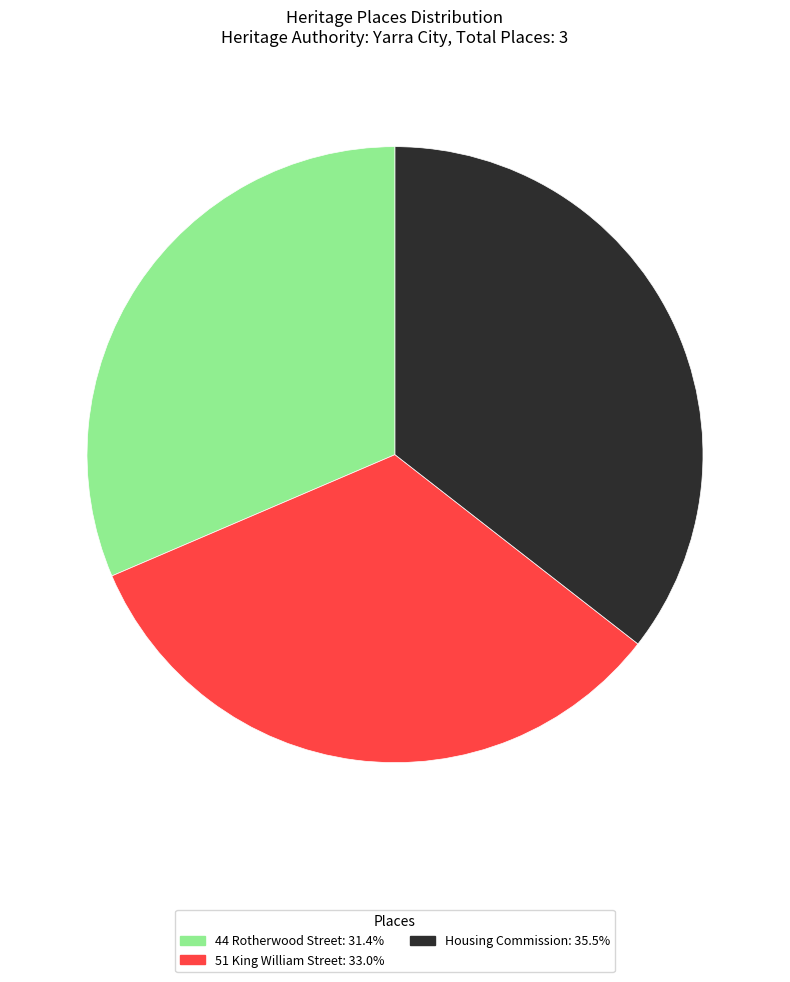

Which slice is the largest?

Housing Commission